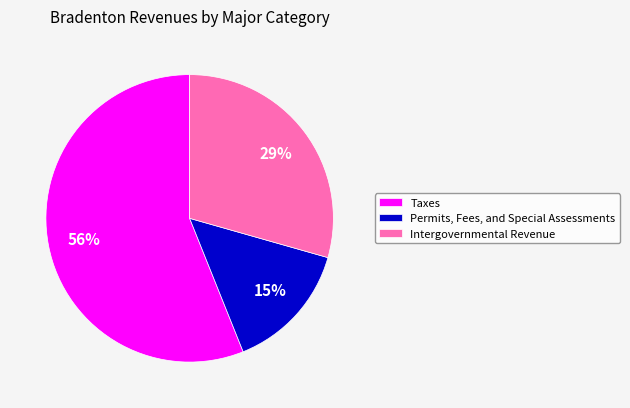

Do Taxes and Permits, Fees, and Special Assessments together represent more than half of the pie?

Yes